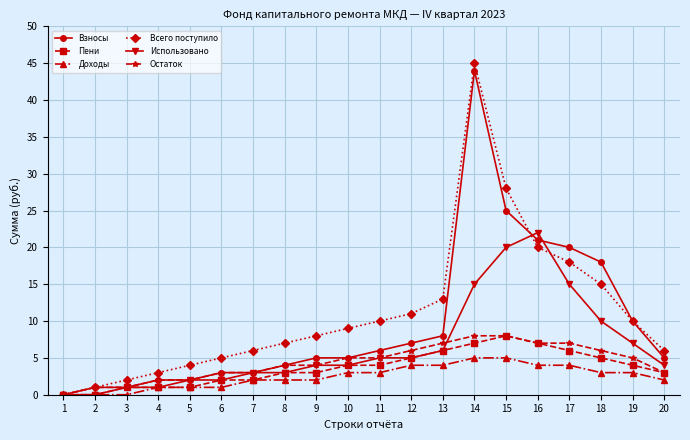

The Пени series shows 6 at 11. True or false?

False